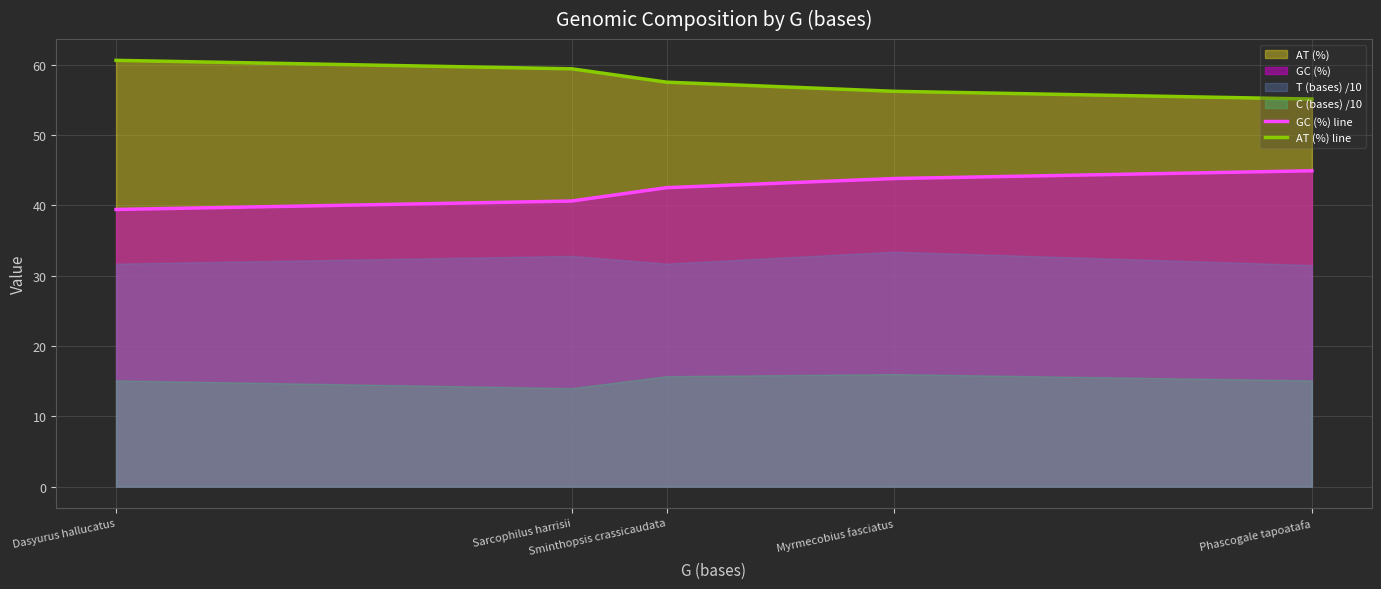

What is the sum of all GC (%) line values?

211.2